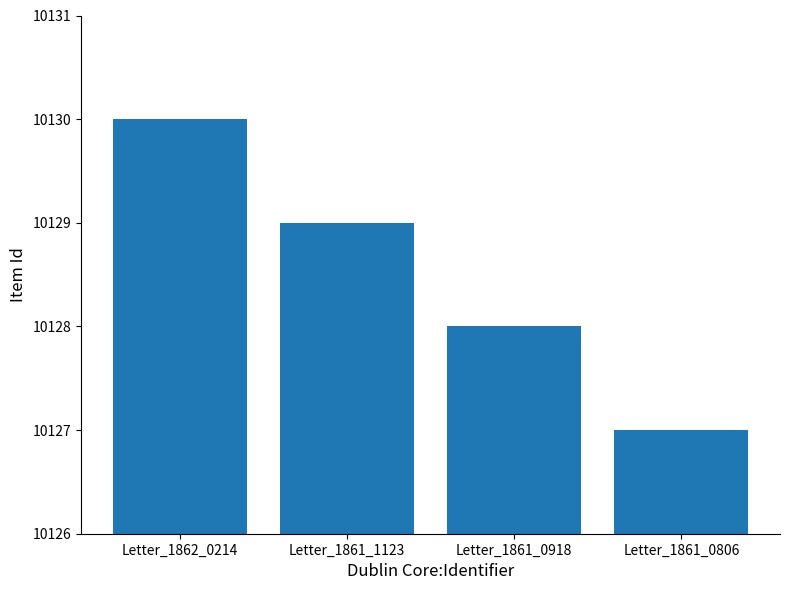

True or false: the data shows 2550 at Letter_1861_0918.

False